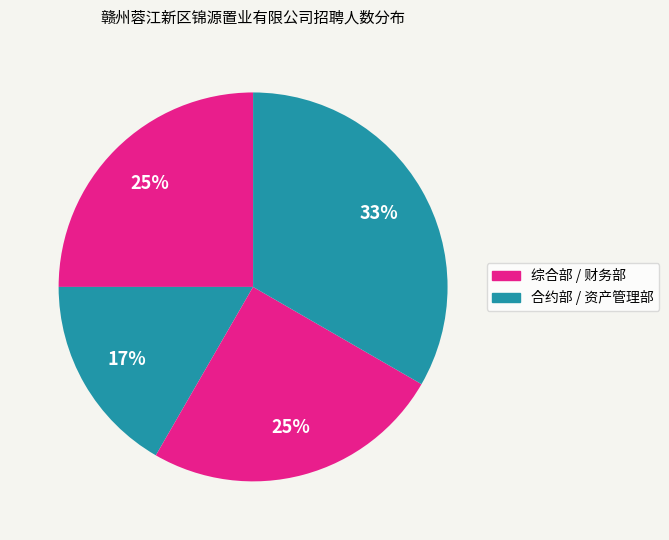

How many segments does this pie chart have?

4